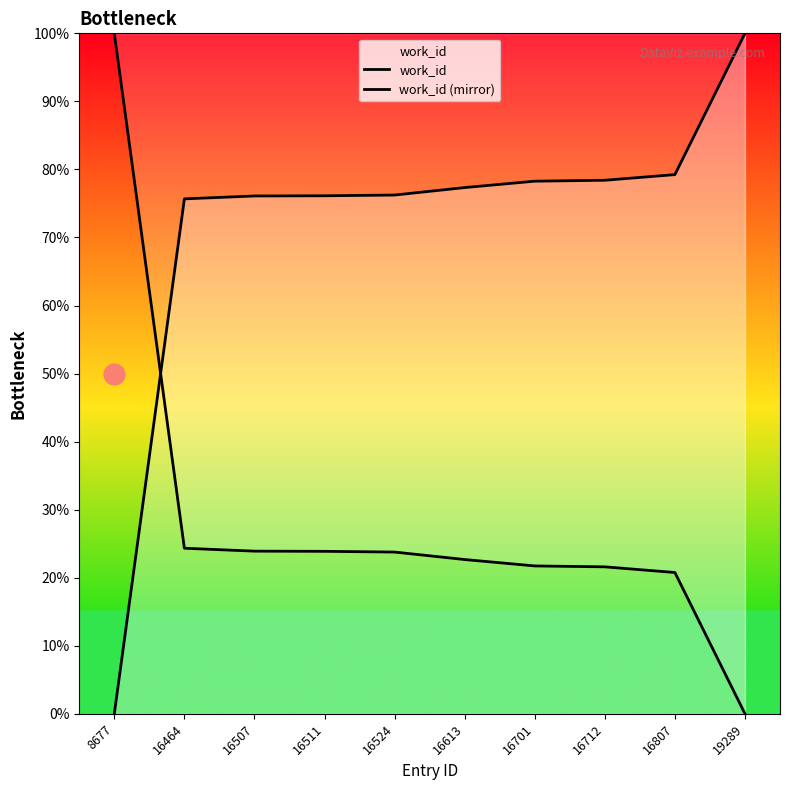

Rank the series at 16524 from highest to lowest value.

work_id, work_id (mirror)